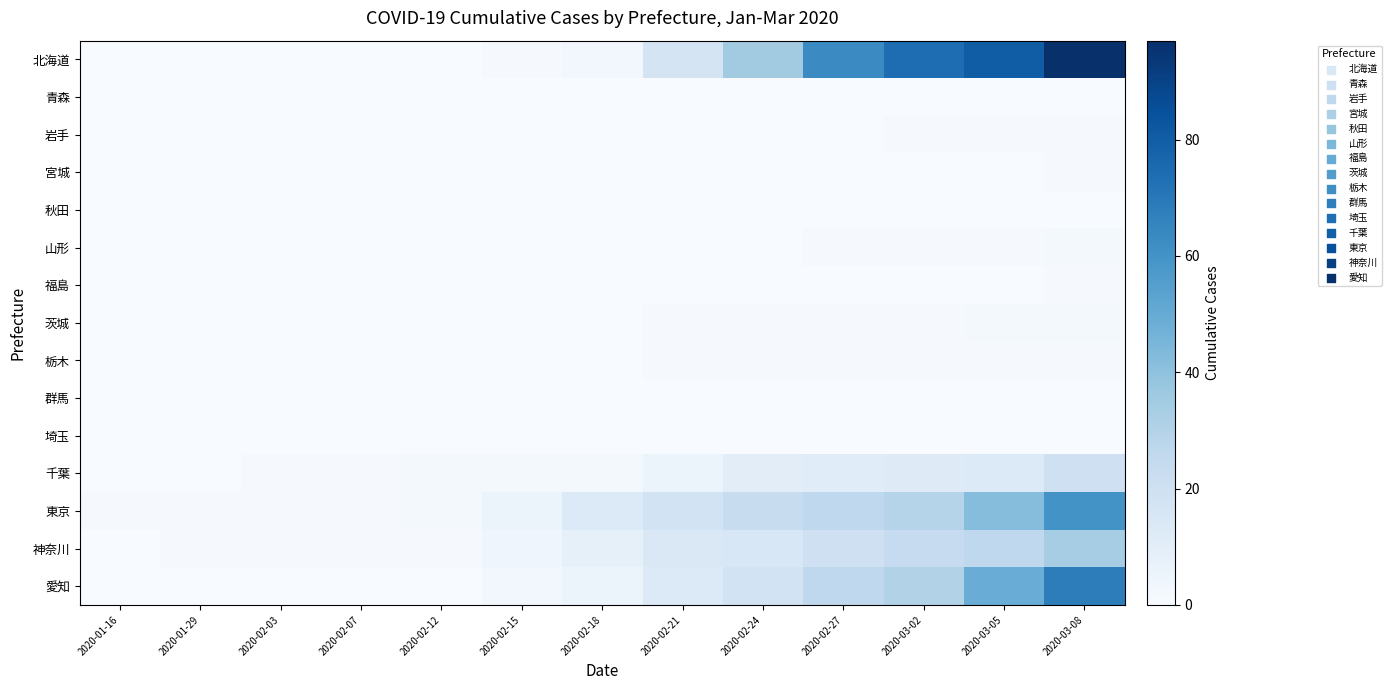

Reading right to left, extract all data points from this chart.

北海道: 2020-03-08=97	2020-03-05=80	2020-03-02=74	2020-02-27=63	2020-02-24=35	2020-02-21=17	2020-02-18=3	2020-02-15=1	2020-02-12=0	2020-02-07=0	2020-02-03=0	2020-01-29=0	2020-01-16=0
青森: 2020-03-08=0	2020-03-05=0	2020-03-02=0	2020-02-27=0	2020-02-24=0	2020-02-21=0	2020-02-18=0	2020-02-15=0	2020-02-12=0	2020-02-07=0	2020-02-03=0	2020-01-29=0	2020-01-16=0
岩手: 2020-03-08=1	2020-03-05=1	2020-03-02=1	2020-02-27=0	2020-02-24=0	2020-02-21=0	2020-02-18=0	2020-02-15=0	2020-02-12=0	2020-02-07=0	2020-02-03=0	2020-01-29=0	2020-01-16=0
宮城: 2020-03-08=1	2020-03-05=0	2020-03-02=0	2020-02-27=0	2020-02-24=0	2020-02-21=0	2020-02-18=0	2020-02-15=0	2020-02-12=0	2020-02-07=0	2020-02-03=0	2020-01-29=0	2020-01-16=0
秋田: 2020-03-08=0	2020-03-05=0	2020-03-02=0	2020-02-27=0	2020-02-24=0	2020-02-21=0	2020-02-18=0	2020-02-15=0	2020-02-12=0	2020-02-07=0	2020-02-03=0	2020-01-29=0	2020-01-16=0
山形: 2020-03-08=2	2020-03-05=1	2020-03-02=1	2020-02-27=1	2020-02-24=0	2020-02-21=0	2020-02-18=0	2020-02-15=0	2020-02-12=0	2020-02-07=0	2020-02-03=0	2020-01-29=0	2020-01-16=0
福島: 2020-03-08=1	2020-03-05=0	2020-03-02=0	2020-02-27=0	2020-02-24=0	2020-02-21=0	2020-02-18=0	2020-02-15=0	2020-02-12=0	2020-02-07=0	2020-02-03=0	2020-01-29=0	2020-01-16=0
茨城: 2020-03-08=2	2020-03-05=2	2020-03-02=1	2020-02-27=1	2020-02-24=1	2020-02-21=1	2020-02-18=0	2020-02-15=0	2020-02-12=0	2020-02-07=0	2020-02-03=0	2020-01-29=0	2020-01-16=0
栃木: 2020-03-08=1	2020-03-05=1	2020-03-02=1	2020-02-27=1	2020-02-24=1	2020-02-21=1	2020-02-18=0	2020-02-15=0	2020-02-12=0	2020-02-07=0	2020-02-03=0	2020-01-29=0	2020-01-16=0
群馬: 2020-03-08=0	2020-03-05=0	2020-03-02=0	2020-02-27=0	2020-02-24=0	2020-02-21=0	2020-02-18=0	2020-02-15=0	2020-02-12=0	2020-02-07=0	2020-02-03=0	2020-01-29=0	2020-01-16=0
埼玉: 2020-03-08=0	2020-03-05=0	2020-03-02=0	2020-02-27=0	2020-02-24=0	2020-02-21=0	2020-02-18=0	2020-02-15=0	2020-02-12=0	2020-02-07=0	2020-02-03=0	2020-01-29=0	2020-01-16=0
千葉: 2020-03-08=20	2020-03-05=13	2020-03-02=12	2020-02-27=11	2020-02-24=10	2020-02-21=6	2020-02-18=2	2020-02-15=2	2020-02-12=2	2020-02-07=1	2020-02-03=1	2020-01-29=0	2020-01-16=0
東京: 2020-03-08=60	2020-03-05=42	2020-03-02=29	2020-02-27=26	2020-02-24=23	2020-02-21=18	2020-02-18=13	2020-02-15=6	2020-02-12=2	2020-02-07=1	2020-02-03=1	2020-01-29=1	2020-01-16=1
神奈川: 2020-03-08=34	2020-03-05=26	2020-03-02=24	2020-02-27=20	2020-02-24=15	2020-02-21=14	2020-02-18=8	2020-02-15=4	2020-02-12=1	2020-02-07=1	2020-02-03=1	2020-01-29=1	2020-01-16=0
愛知: 2020-03-08=68	2020-03-05=49	2020-03-02=30	2020-02-27=26	2020-02-24=18	2020-02-21=13	2020-02-18=6	2020-02-15=3	2020-02-12=0	2020-02-07=0	2020-02-03=0	2020-01-29=0	2020-01-16=0